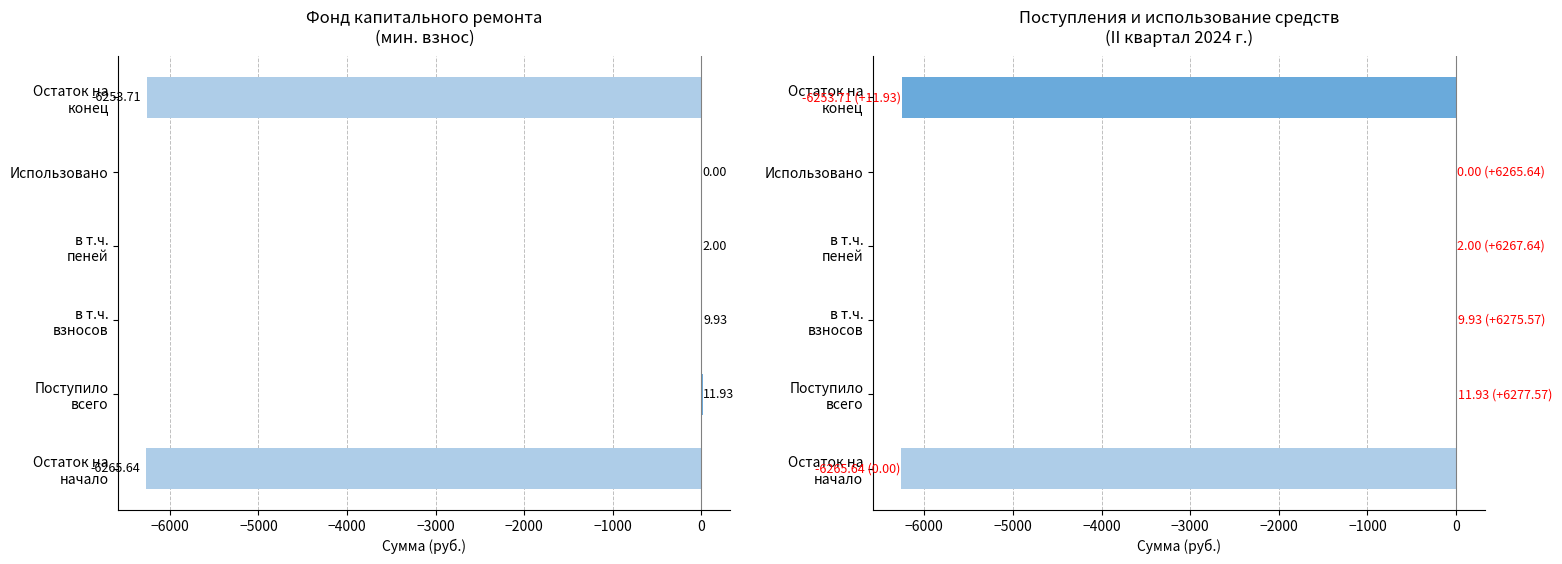

What is the value of the 1st bar from the left?

-6265.6